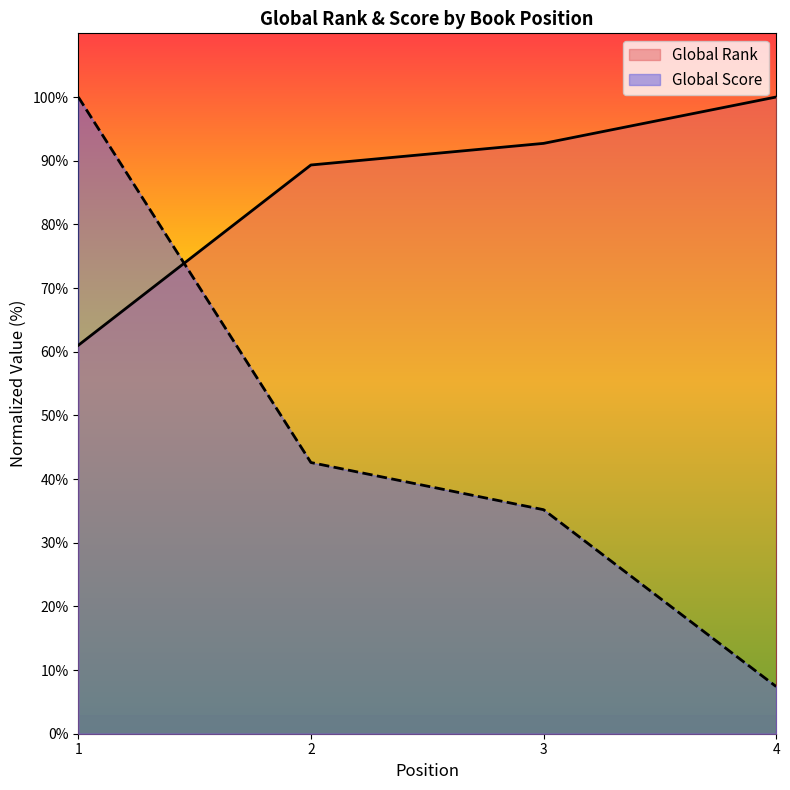

List the labels in order of Global Rank value, smallest first.

1, 2, 3, 4